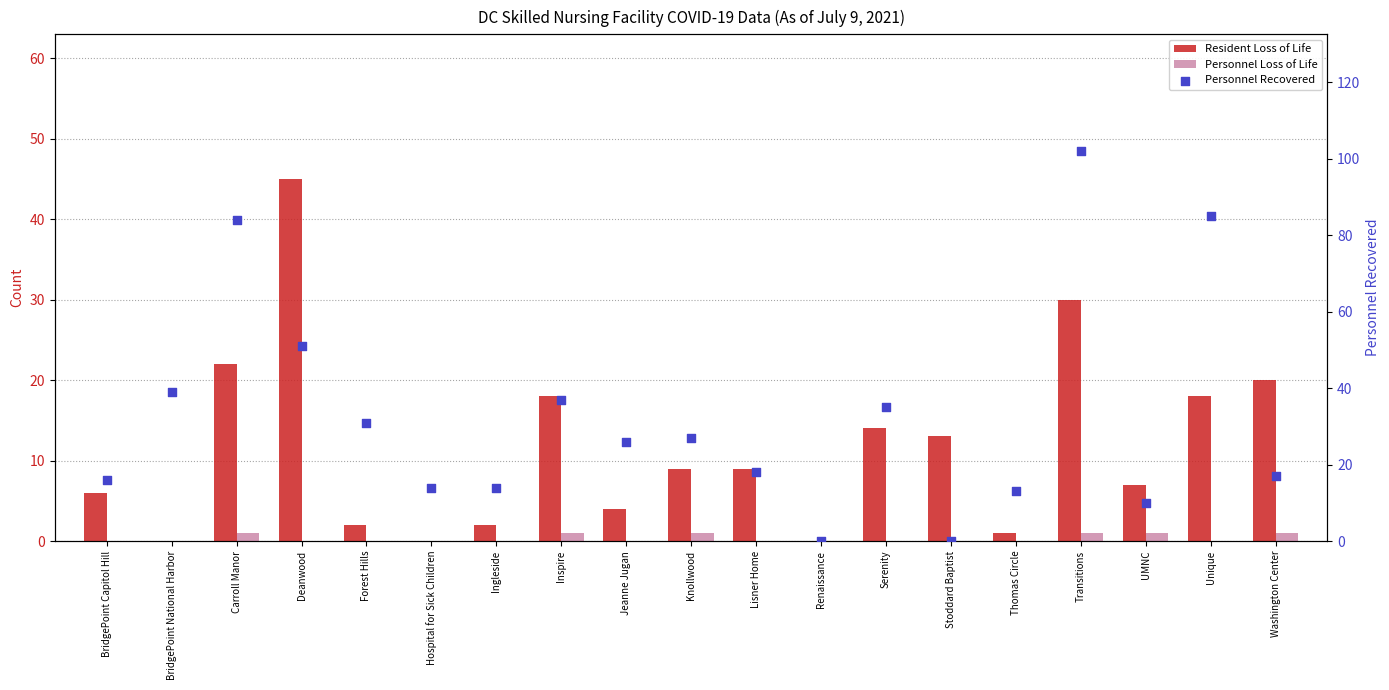

What is the total value across all series at Carroll Manor?

107